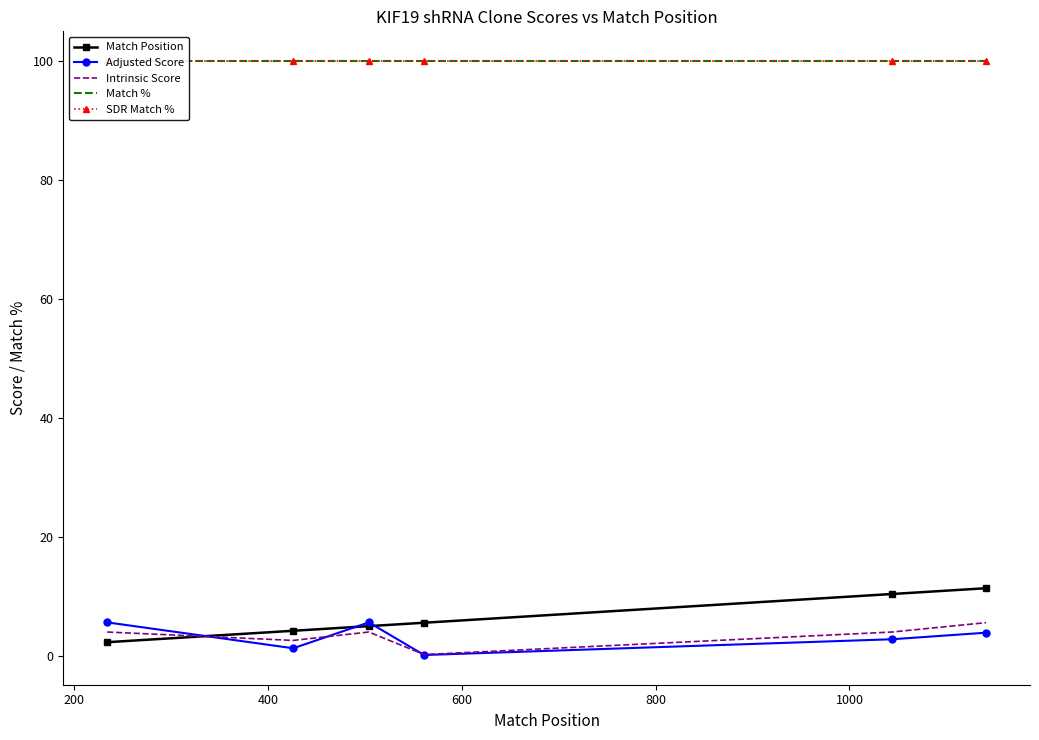

What is the maximum value for Match Position?

11.4